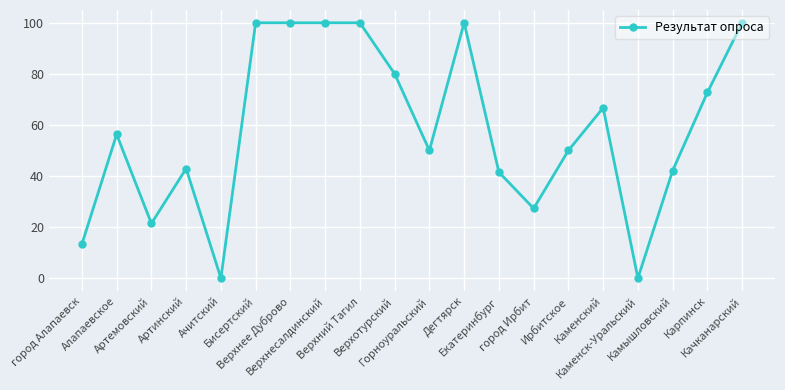

How many values are below 56?

10